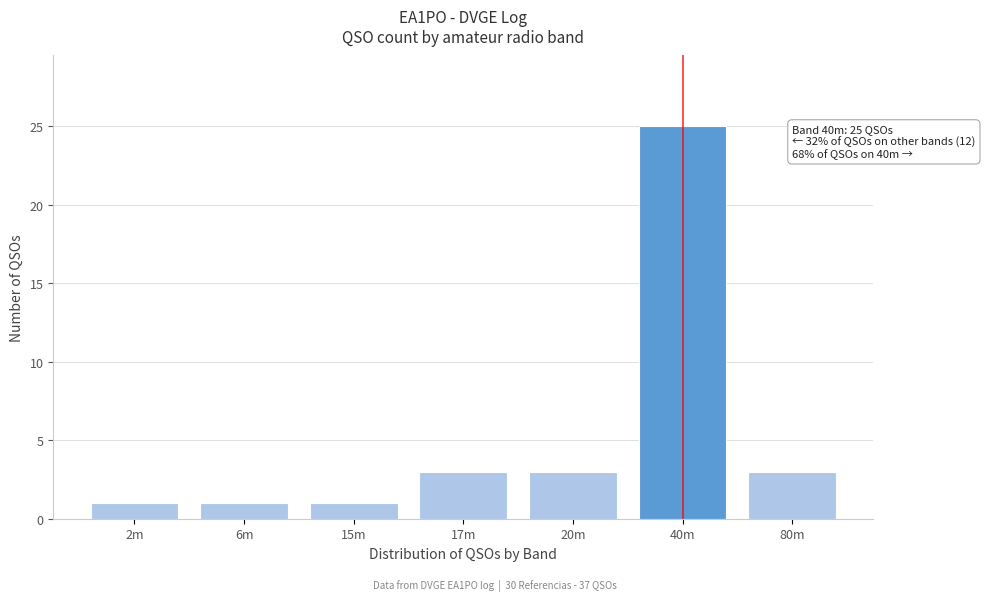

Reading right to left, transcribe all the data shown in this chart.

80m=3	40m=25	20m=3	17m=3	15m=1	6m=1	2m=1